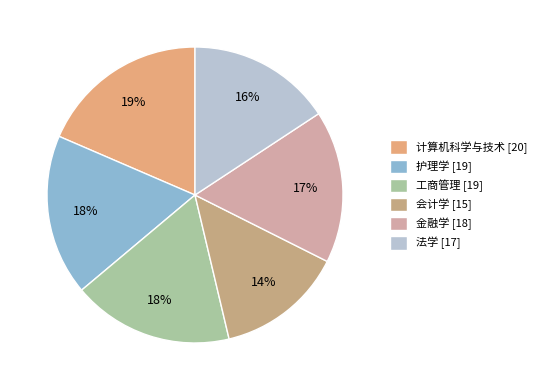

What portion of the pie excludes 金融学?

83.3%